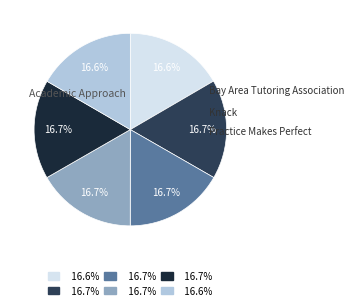

Is there a majority slice in this chart?

No